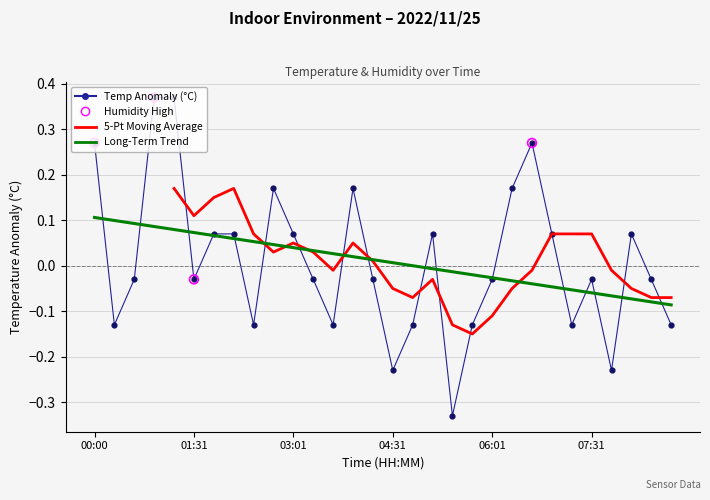

What is the change in value from 11 to 26?

-0.2